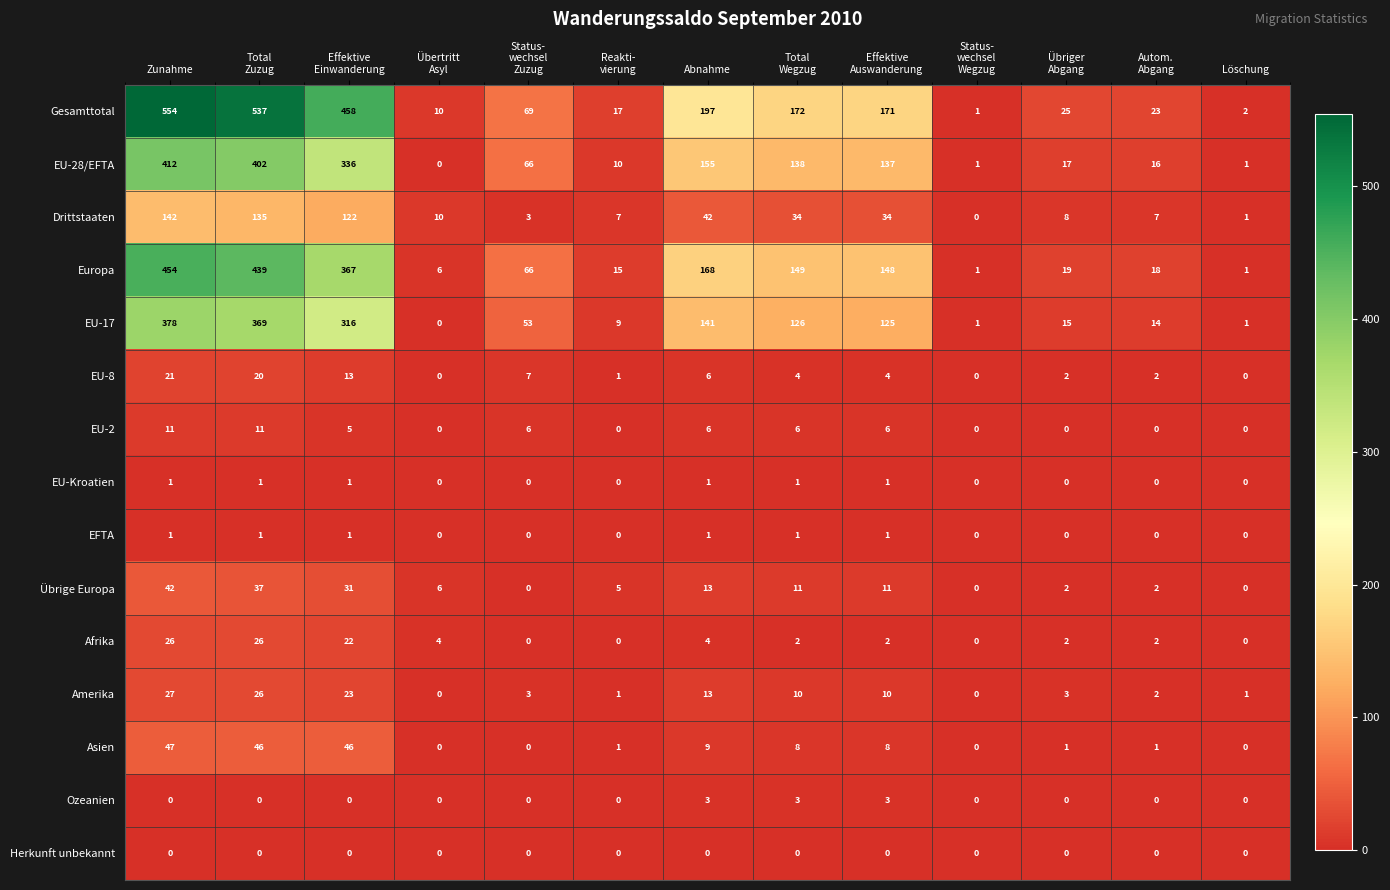

What is the maximum value shown in the chart?

554